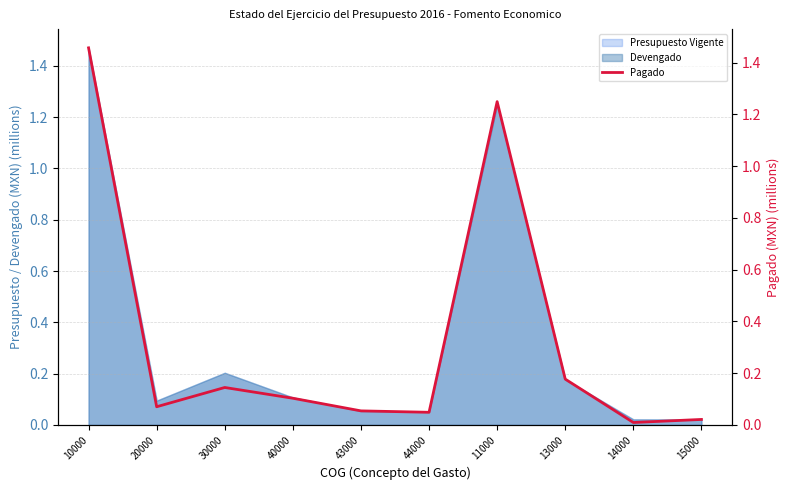

At which label is the value closest to 0?

14000